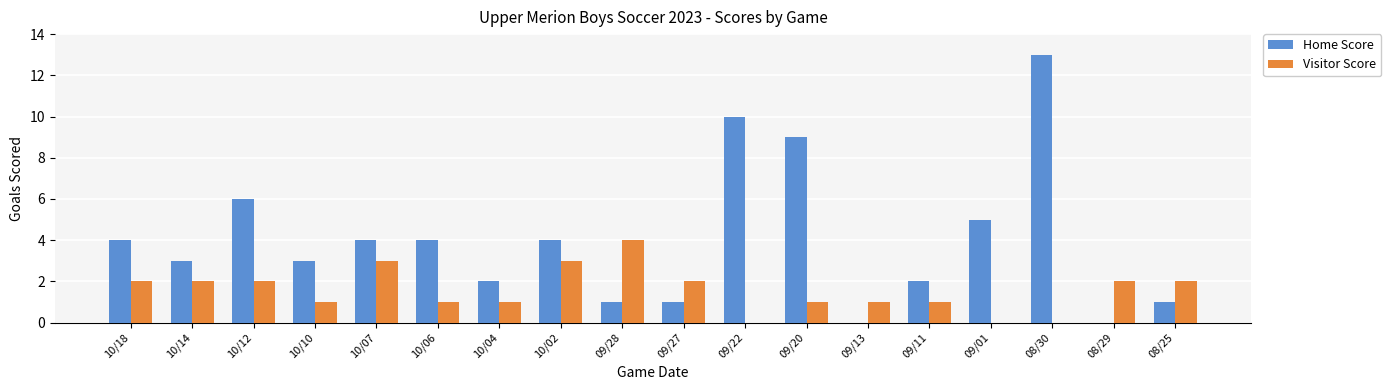

Which label corresponds to the largest value in the chart?

08/30